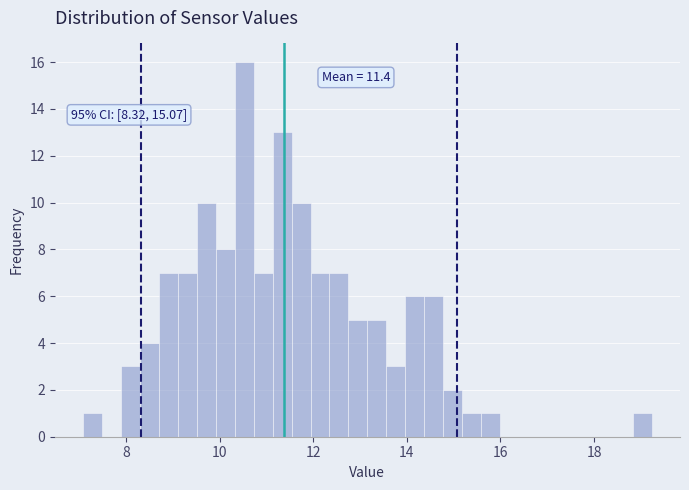

Around what value on the x-axis is the tallest bar? Give the approximate position of its centre, as read against the axis.

10.6